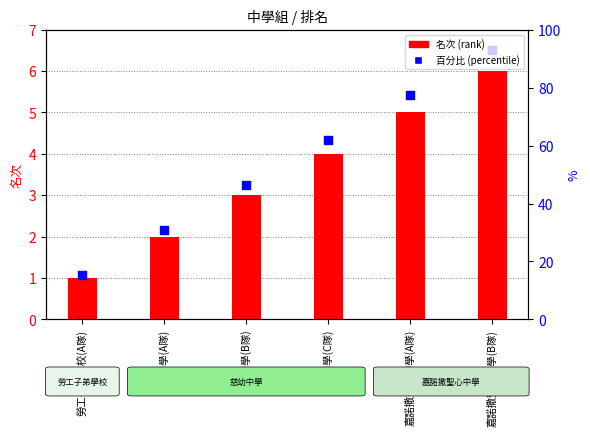

Which series has the largest total across all categories?

百分比 (percentile)